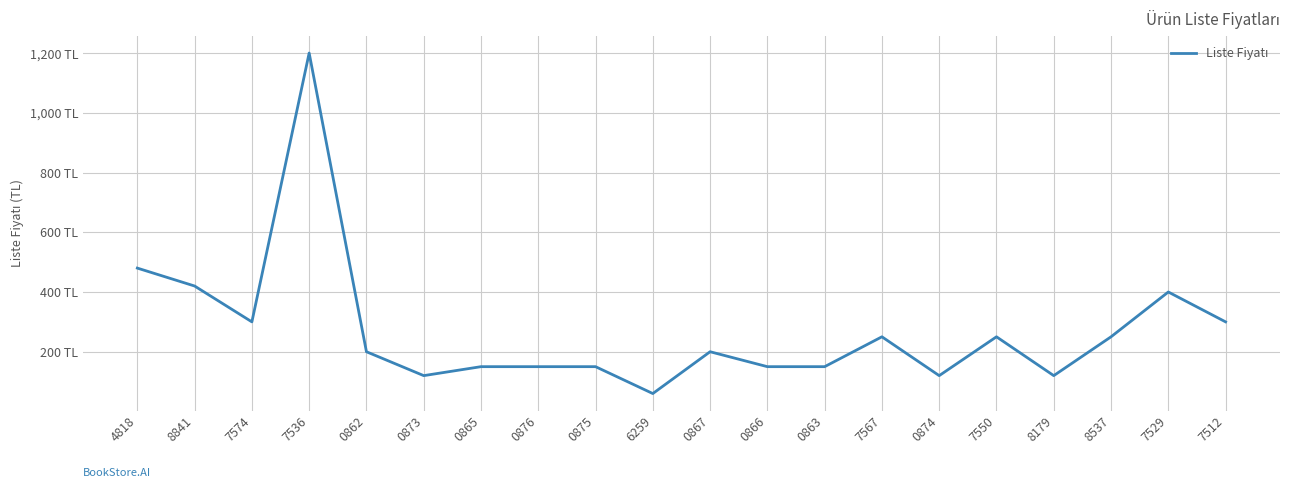

Rank the categories by value from highest to lowest.

7536, 4818, 8841, 7529, 7574, 7512, 7567, 7550, 8537, 0862, 0867, 0865, 0876, 0875, 0866, 0863, 0873, 0874, 8179, 6259